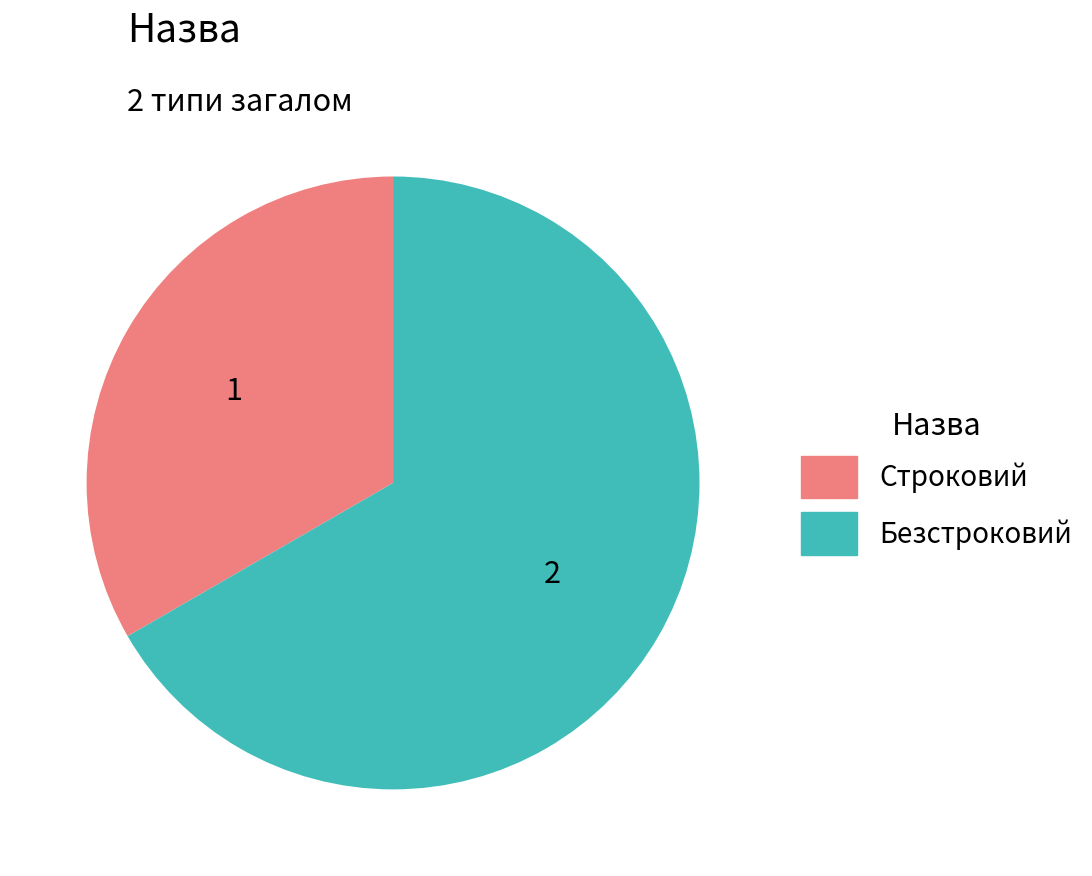

True or false: Безстроковий accounts for 67% of the total.

True